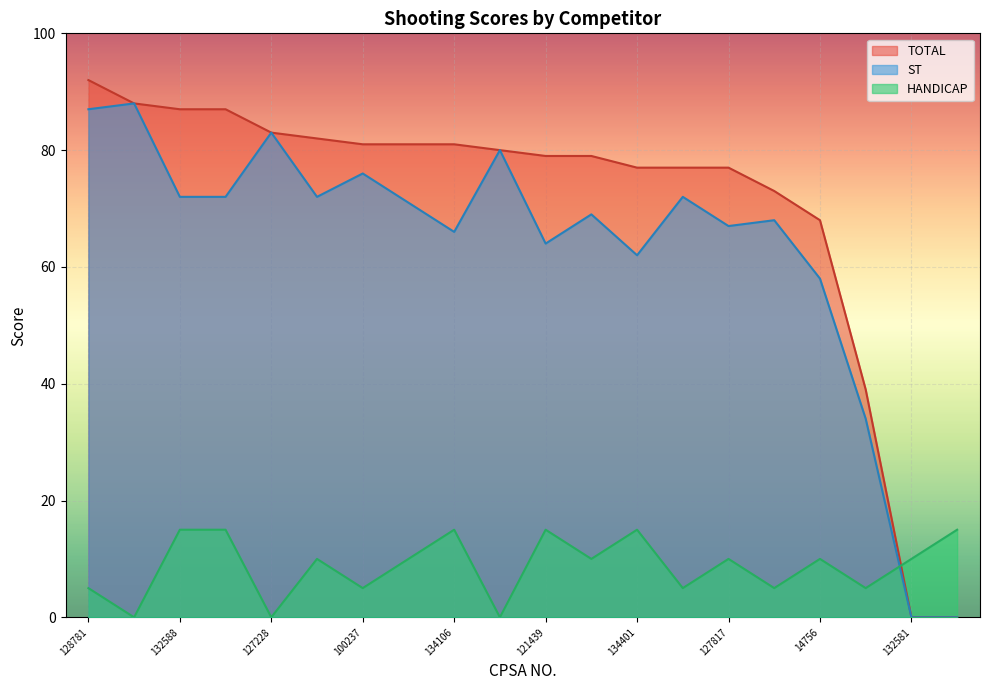

Is it true that ST equals 76 at 100237?

True